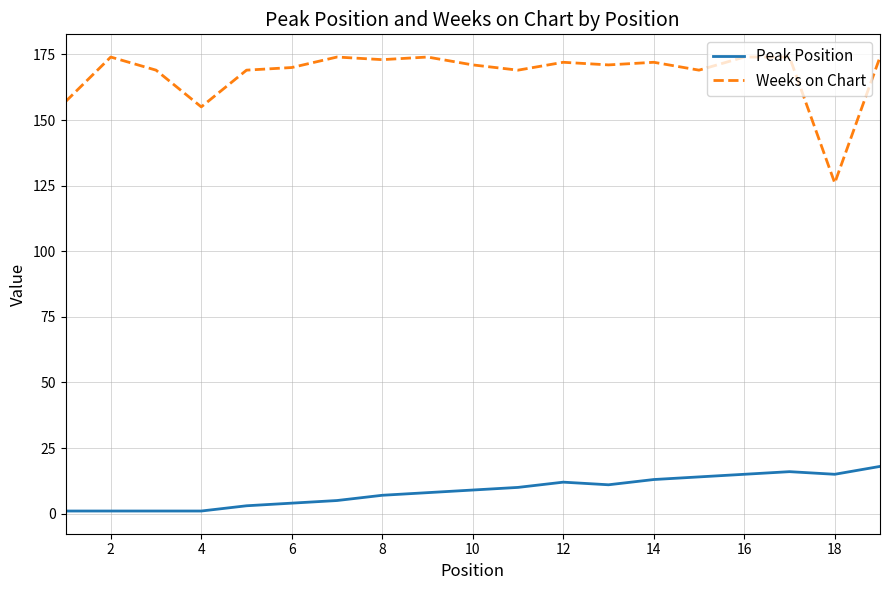

What is the average value of the Weeks on Chart series?

168